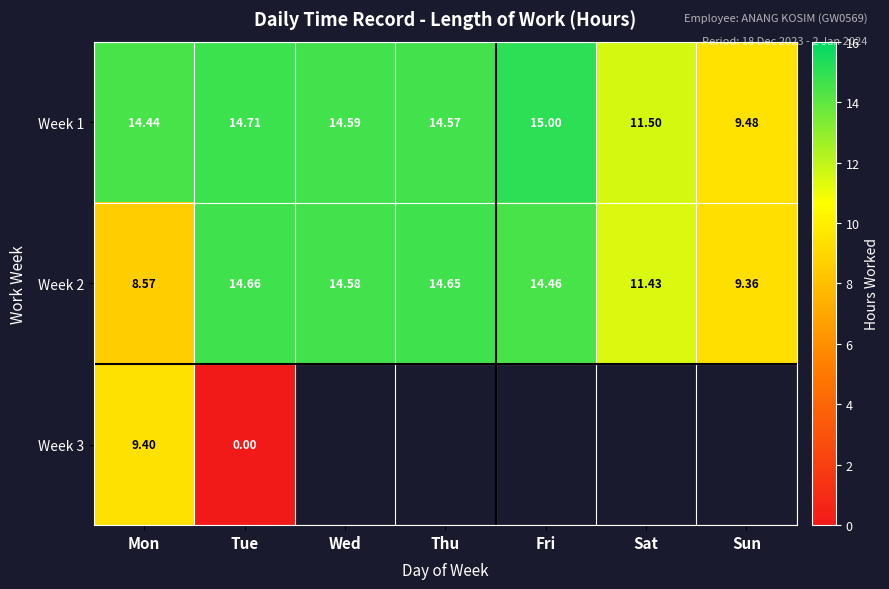

At which category is the sum across all series the highest?

Mon